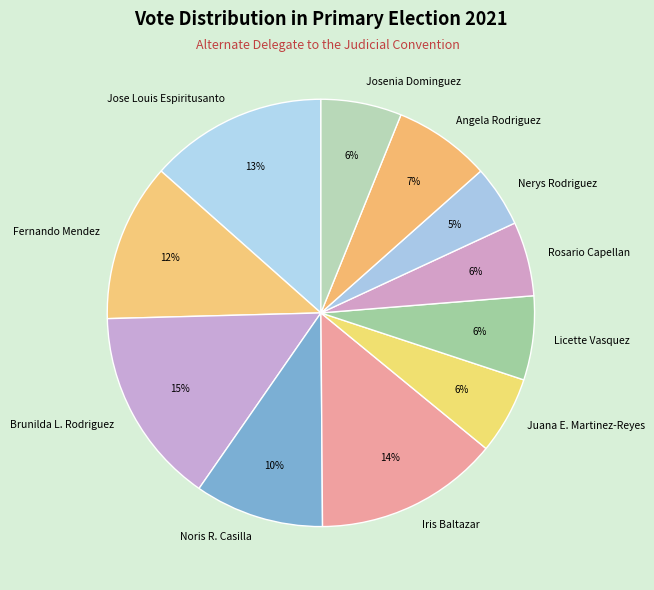

Rank the categories by value from highest to lowest.

Brunilda L. Rodriguez, Iris Baltazar, Jose Louis Espiritusanto, Fernando Mendez, Noris R. Casilla, Angela Rodriguez, Licette Vasquez, Josenia Dominguez, Juana E. Martinez-Reyes, Rosario Capellan, Nerys Rodriguez